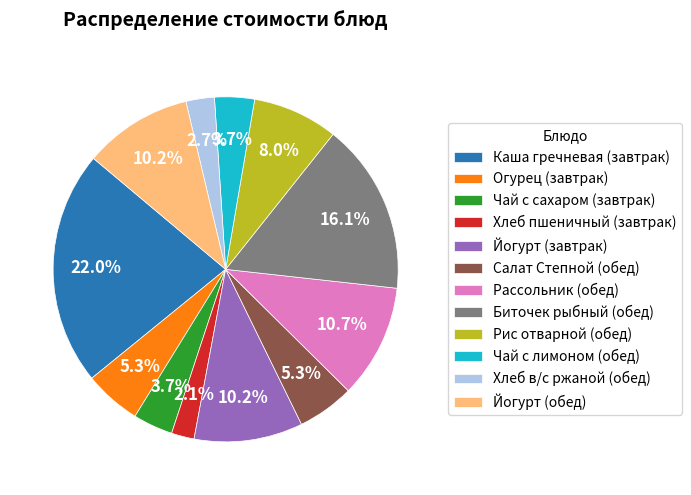

The Йогурт (завтрак) slice represents 2% of the pie. True or false?

False